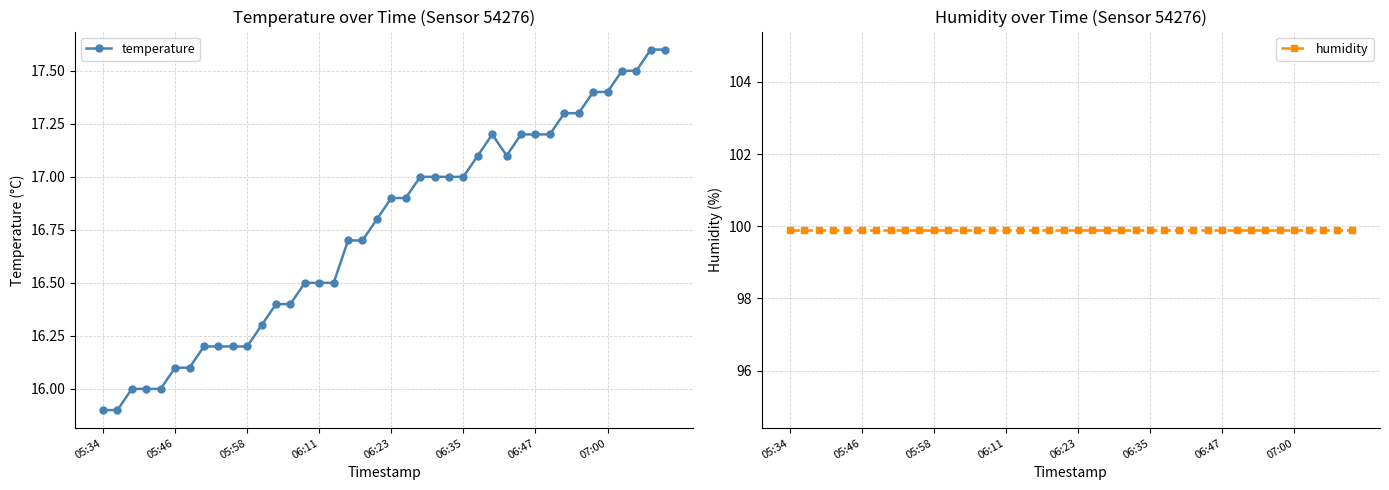

Reading left to right, extract all data points from this chart.

temperature: 15.9	15.9	16.0	16.0	16.0	16.1	16.1	16.2	16.2	16.2	16.2	16.3	16.4	16.4	16.5	16.5	16.5	16.7	16.7	16.8	16.9	16.9	17.0	17.0	17.0	17.0	17.1	17.2	17.1	17.2	17.2	17.2	17.3	17.3	17.4	17.4	17.5	17.5	17.6	17.6
humidity: 99.9	99.9	99.9	99.9	99.9	99.9	99.9	99.9	99.9	99.9	99.9	99.9	99.9	99.9	99.9	99.9	99.9	99.9	99.9	99.9	99.9	99.9	99.9	99.9	99.9	99.9	99.9	99.9	99.9	99.9	99.9	99.9	99.9	99.9	99.9	99.9	99.9	99.9	99.9	99.9